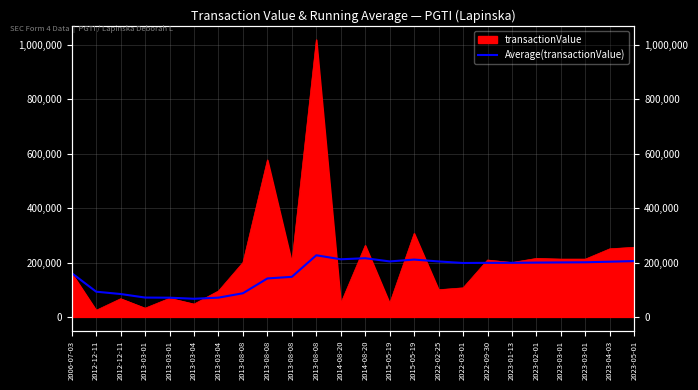

What is the label of the 21st point from the left?

2023-03-01